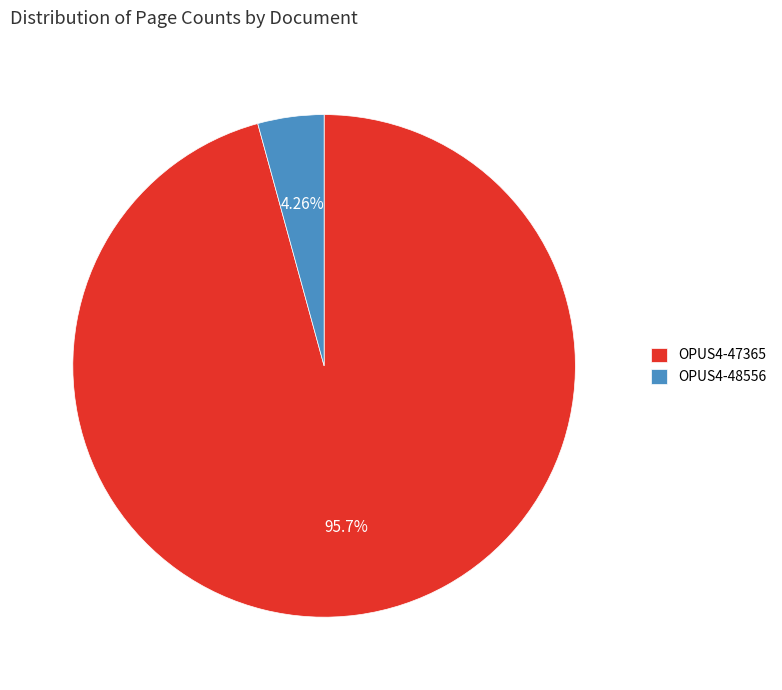

To the nearest percent, what is the average slice percentage?

50%